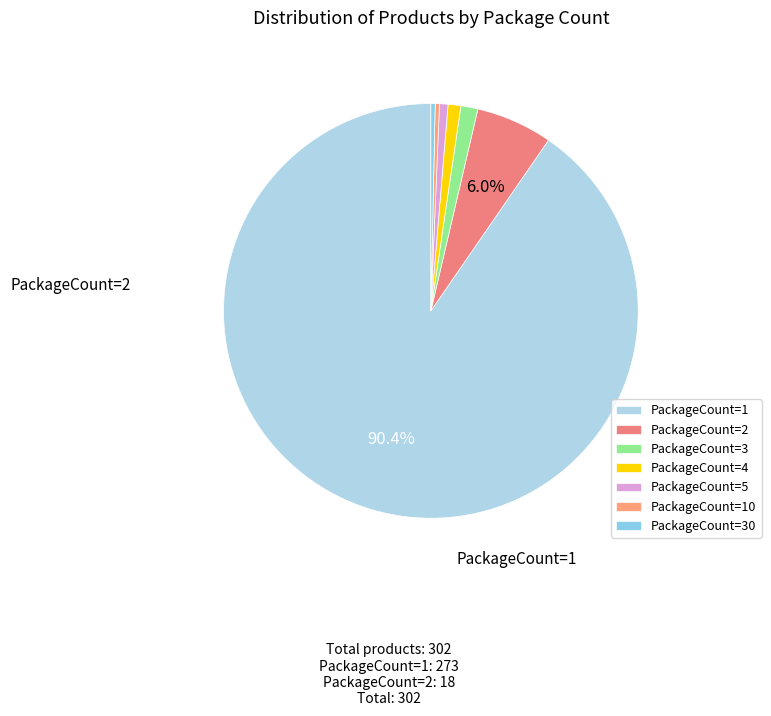

Do PackageCount=30 and PackageCount=10 together represent more than half of the pie?

No